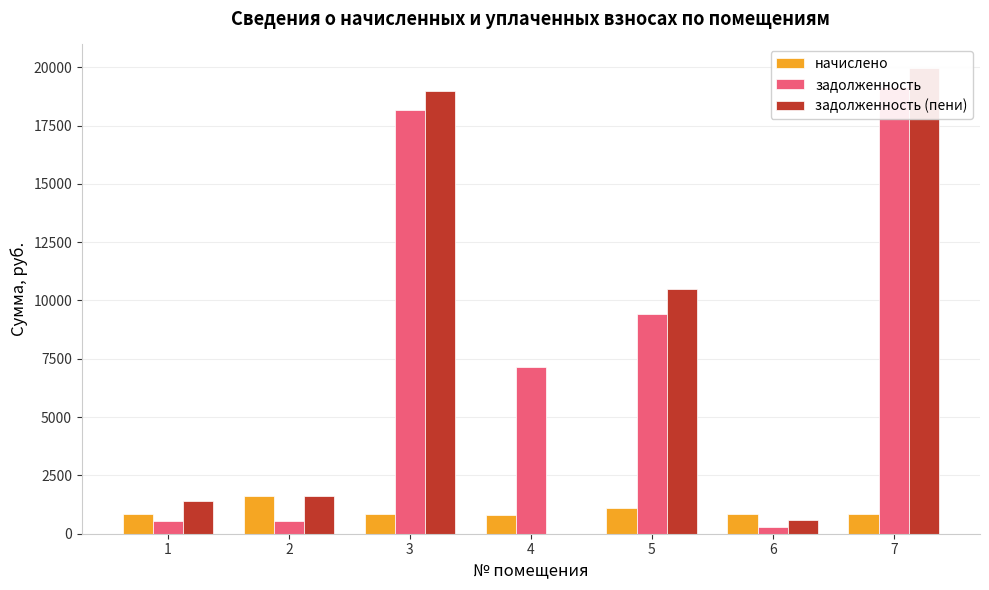

Reading left to right, transcribe all the data shown in this chart.

начислено: 1=858.0	2=1618.5	3=836.5	4=822.9	5=1086.2	6=863.9	7=836.5
задолженность: 1=562.0	2=539.4	3=18151.7	4=7137.0	5=9413.5	6=287.8	7=19140.7
задолженность (пени): 1=1420.0	2=1617.9	3=18988.2	4=0.0	5=10499.7	6=575.7	7=19977.2